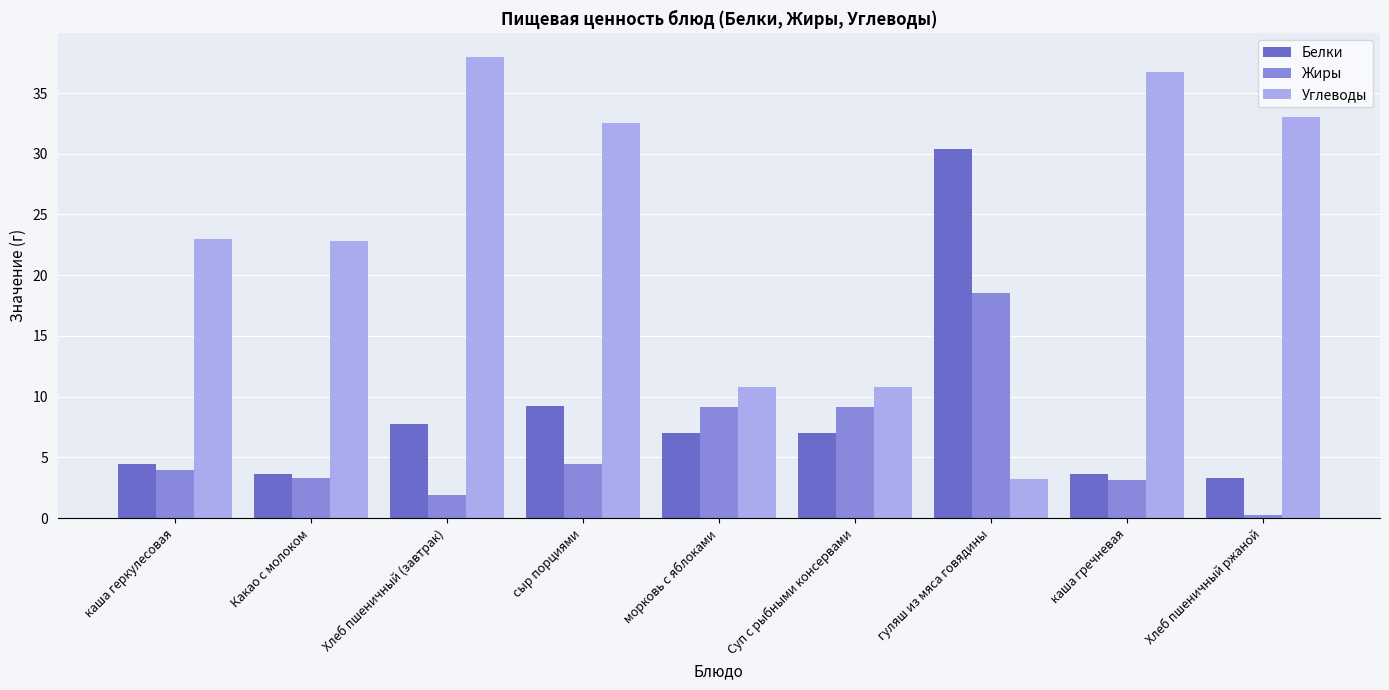

What is the lowest value of the Жиры series?

0.3